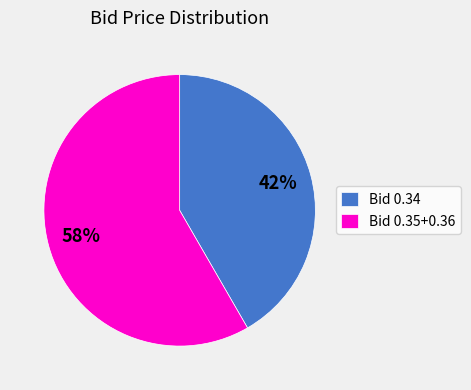

Approximately how many times larger is the value at Bid 0.34 compared to Bid 0.35+0.36?

0.7